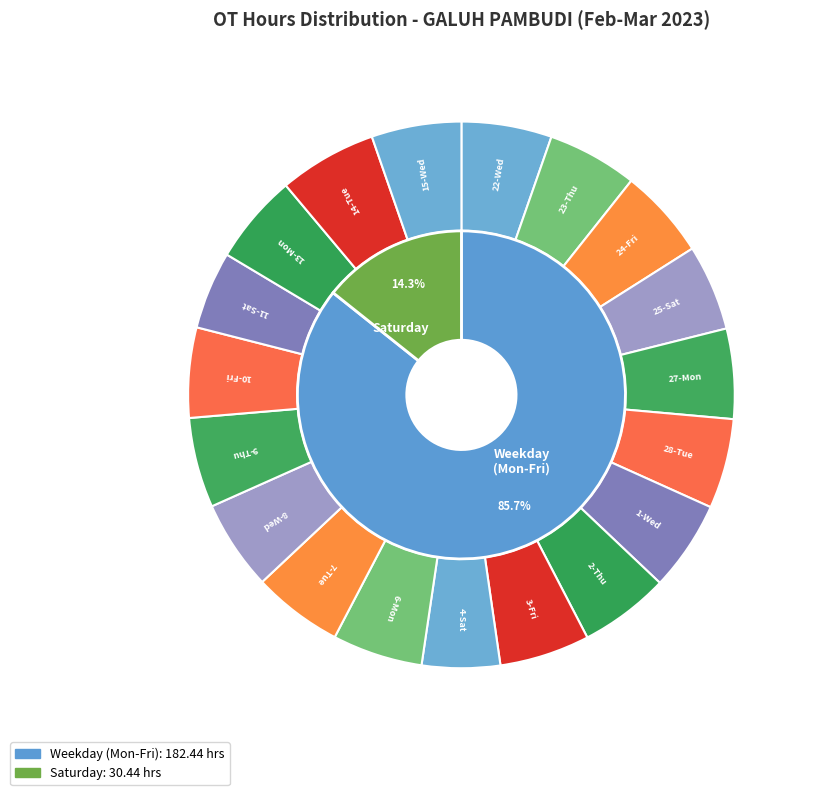

How many slices are in this pie chart?

19